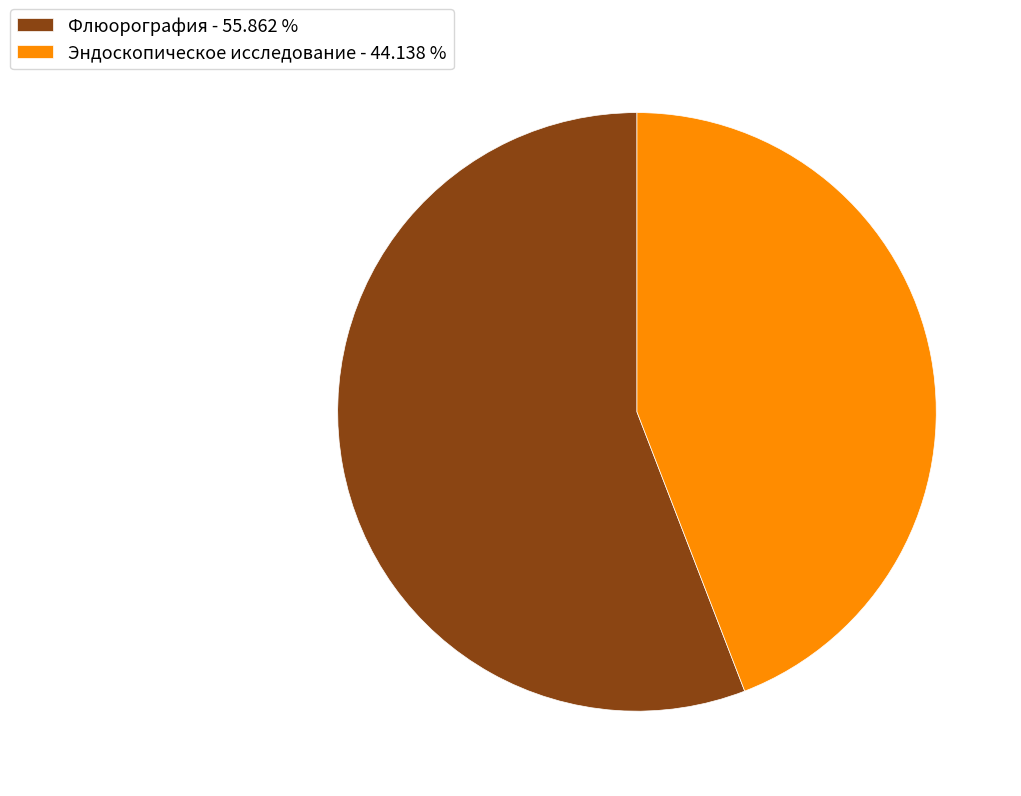

Between Флюорография - 55.862 % and Эндоскопическое исследование - 44.138 %, which is larger?

Флюорография - 55.862 %